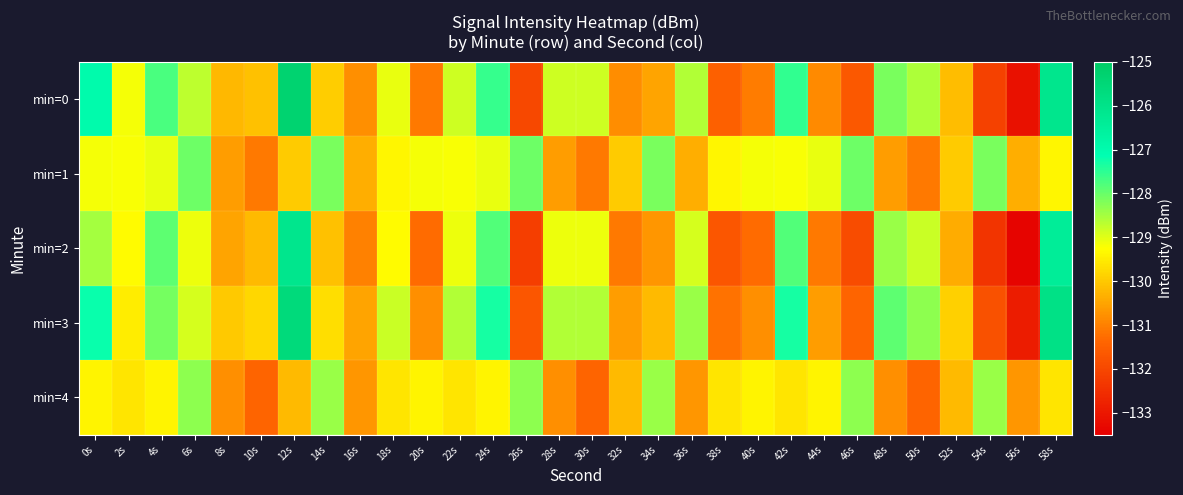

Reading left to right, extract all data points from this chart.

min=0: 0s=-127.0	2s=-129.2	4s=-127.7	6s=-128.7	8s=-130.2	10s=-130.1	12s=-125.3	14s=-129.9	16s=-130.8	18s=-129.1	20s=-131.1	22s=-128.8	24s=-127.6	26s=-132.0	28s=-128.8	30s=-128.8	32s=-130.8	34s=-130.5	36s=-128.6	38s=-131.5	40s=-131.0	42s=-127.6	44s=-130.9	46s=-131.7	48s=-128.1	50s=-128.6	52s=-130.2	54s=-132.1	56s=-133.1	58s=-126.1
min=1: 0s=-129.2	2s=-129.2	4s=-129.1	6s=-128.0	8s=-130.6	10s=-131.1	12s=-129.9	14s=-128.1	16s=-130.4	18s=-129.4	20s=-129.2	22s=-129.2	24s=-129.1	26s=-128.0	28s=-130.6	30s=-131.1	32s=-129.9	34s=-128.1	36s=-130.4	38s=-129.4	40s=-129.2	42s=-129.2	44s=-129.1	46s=-128.0	48s=-130.6	50s=-131.1	52s=-129.9	54s=-128.1	56s=-130.4	58s=-129.4
min=2: 0s=-128.5	2s=-129.3	4s=-127.9	6s=-129.1	8s=-130.5	10s=-130.2	12s=-126.1	14s=-130.1	16s=-131.0	18s=-129.3	20s=-131.3	22s=-129.1	24s=-127.8	26s=-132.2	28s=-129.1	30s=-129.1	32s=-131.1	34s=-130.7	36s=-128.9	38s=-131.7	40s=-131.3	42s=-127.8	44s=-131.1	46s=-131.9	48s=-128.4	50s=-128.8	52s=-130.4	54s=-132.4	56s=-133.4	58s=-126.4
min=3: 0s=-127.2	2s=-129.5	4s=-128.1	6s=-128.9	8s=-130.0	10s=-129.8	12s=-125.6	14s=-129.7	16s=-130.5	18s=-128.8	20s=-130.8	22s=-128.6	24s=-127.3	26s=-131.7	28s=-128.6	30s=-128.6	32s=-130.6	34s=-130.2	36s=-128.4	38s=-131.2	40s=-130.8	42s=-127.3	44s=-130.6	46s=-131.4	48s=-127.9	50s=-128.3	52s=-129.9	54s=-131.8	56s=-132.9	58s=-125.9
min=4: 0s=-129.4	2s=-129.6	4s=-129.4	6s=-128.3	8s=-130.8	10s=-131.4	12s=-130.2	14s=-128.4	16s=-130.7	18s=-129.6	20s=-129.4	22s=-129.6	24s=-129.4	26s=-128.3	28s=-130.8	30s=-131.4	32s=-130.2	34s=-128.4	36s=-130.7	38s=-129.6	40s=-129.4	42s=-129.6	44s=-129.4	46s=-128.3	48s=-130.8	50s=-131.4	52s=-130.2	54s=-128.4	56s=-130.7	58s=-129.6